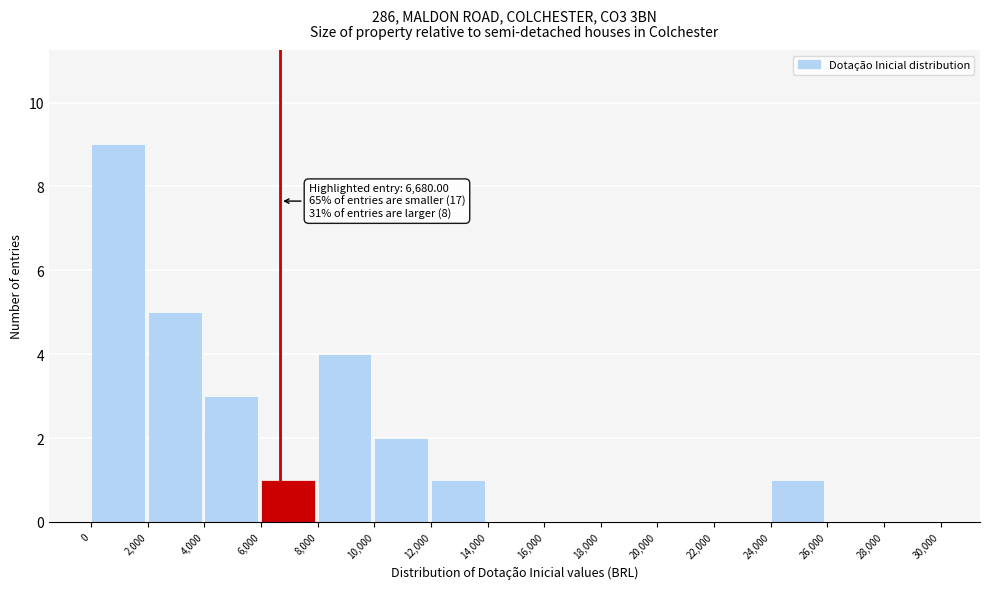

Which range on the x-axis has the tallest bar?

0 to 2,000